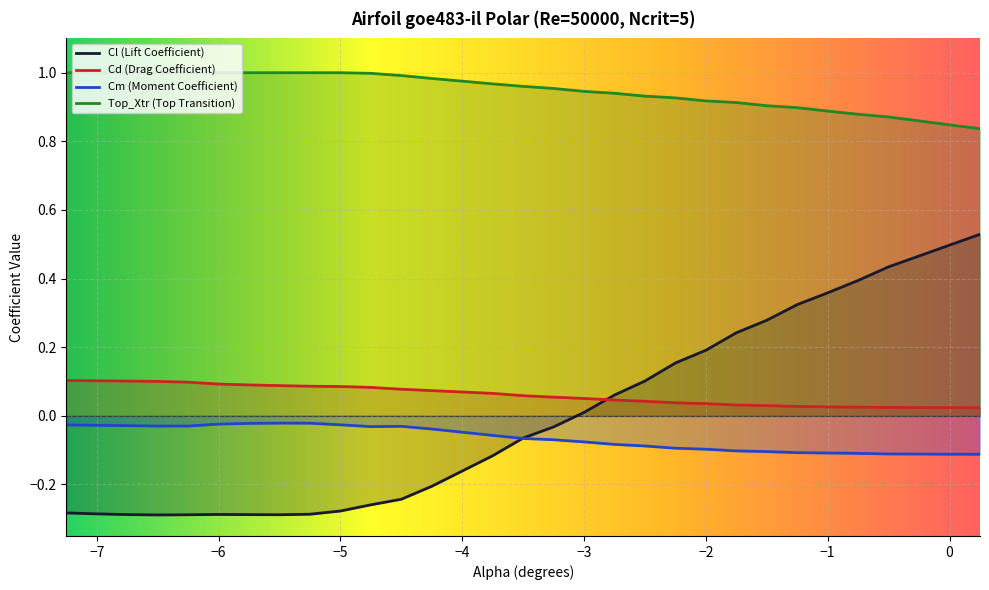

List the series in order of their peak value, highest first.

Top_Xtr (Top Transition), Cl (Lift Coefficient), Cd (Drag Coefficient), Cm (Moment Coefficient)